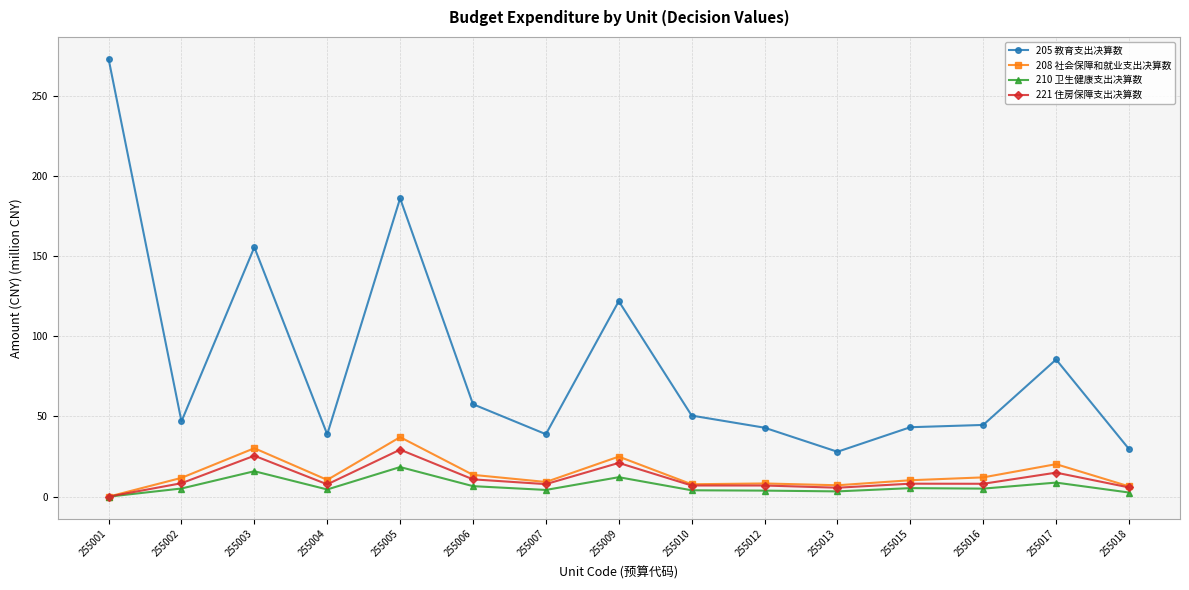

How many categories are shown in the chart?

15